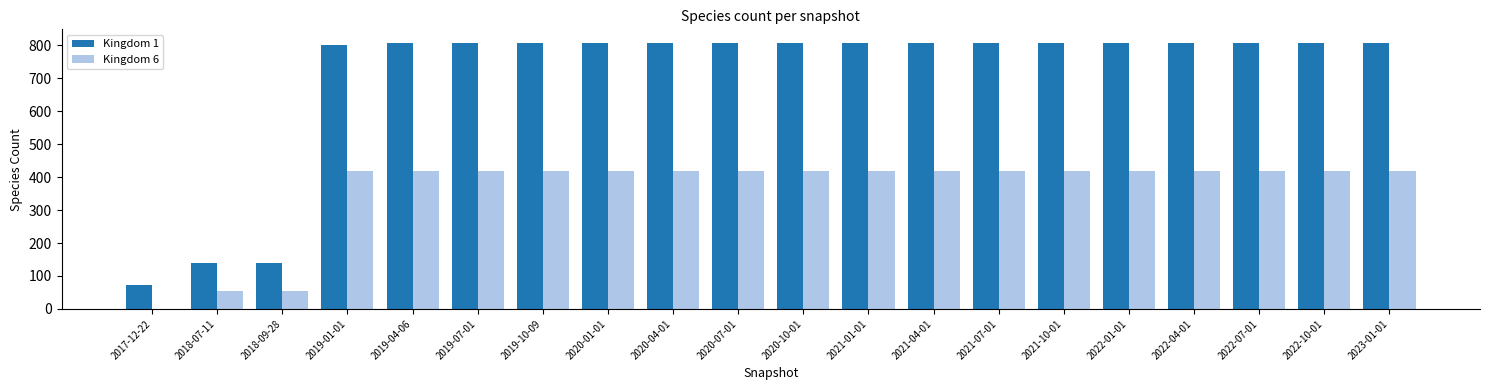

What is the total value across all series at 2019-10-09?

1226